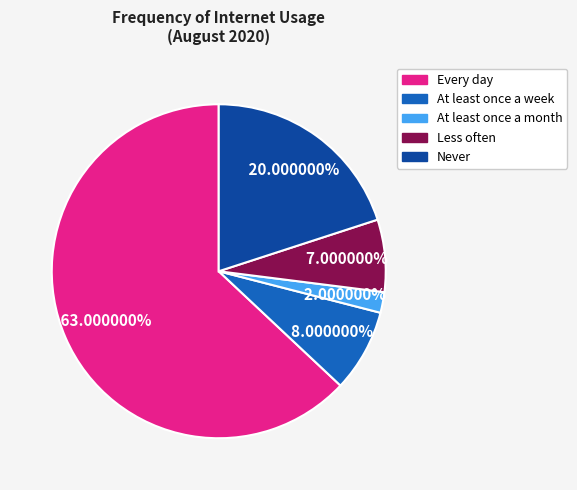

To the nearest percent, what is the difference between the Every day and Never slice percentages?

43%